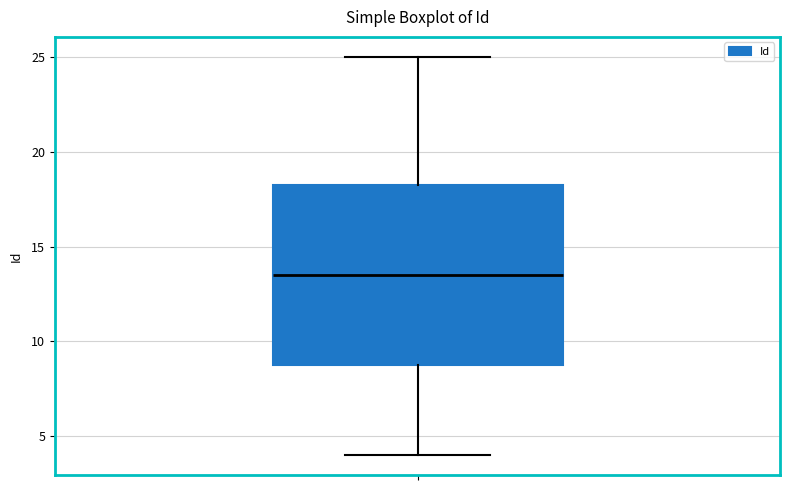

Read this box plot against the y-axis: the position of the median line, the range covered by the box, and the ends of both whiskers. The values are not printed on the chart, so give them approximately, as read against the axis.

median 13.5, box 9.0 to 18.5, whiskers 4.0 to 25.0